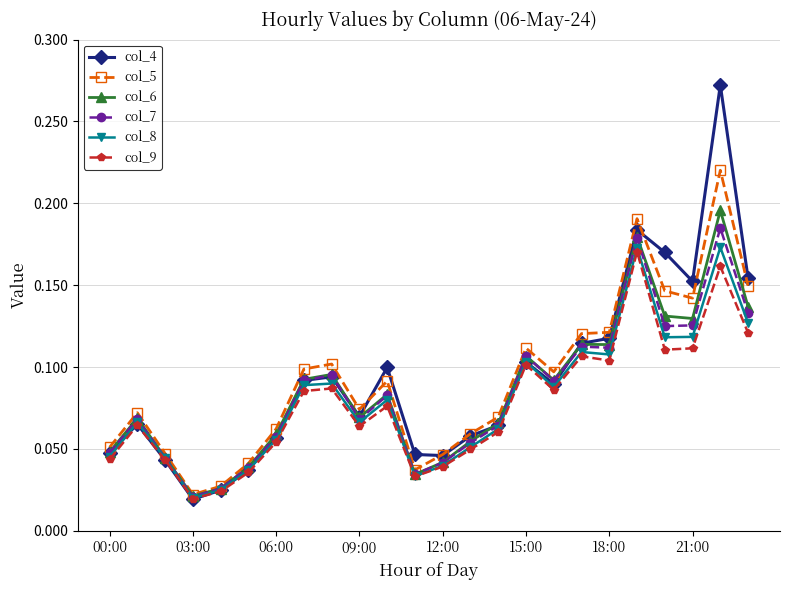

True or false: col_9 has more than 2 points higher than both neighbors.

True